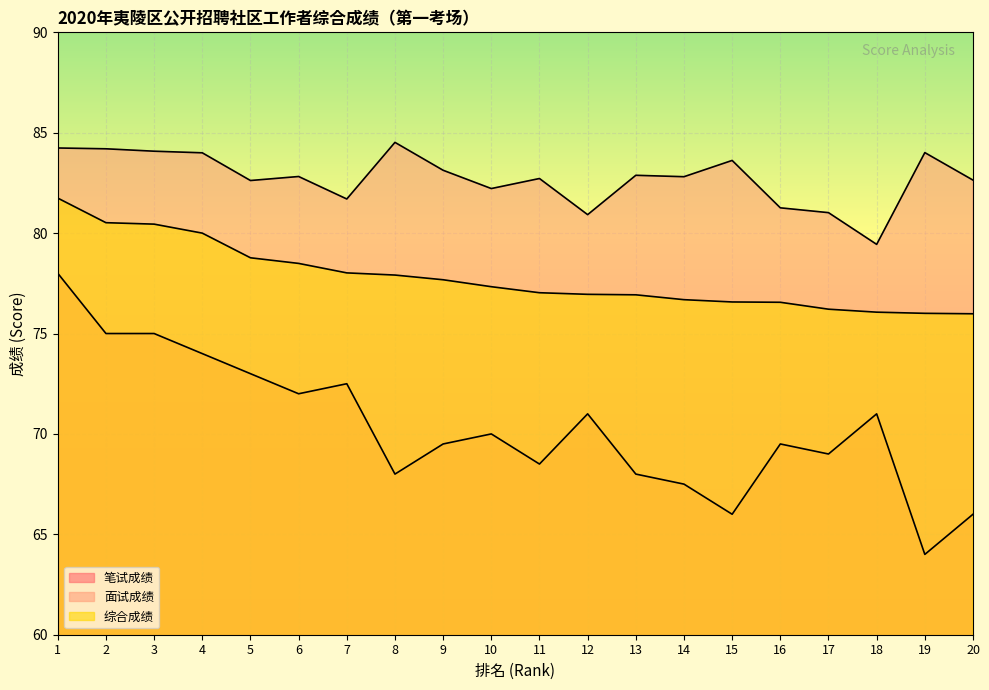

The 面试成绩 series shows 82.6 at 5. True or false?

True